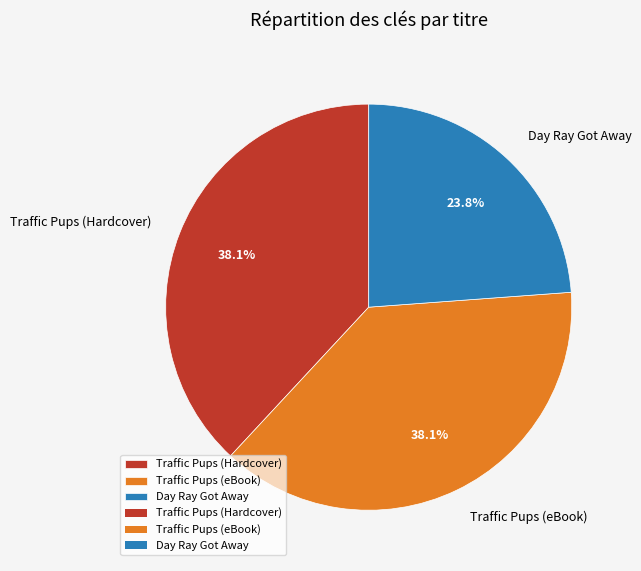

Between Day Ray Got Away and Traffic Pups (eBook), which is larger?

Traffic Pups (eBook)